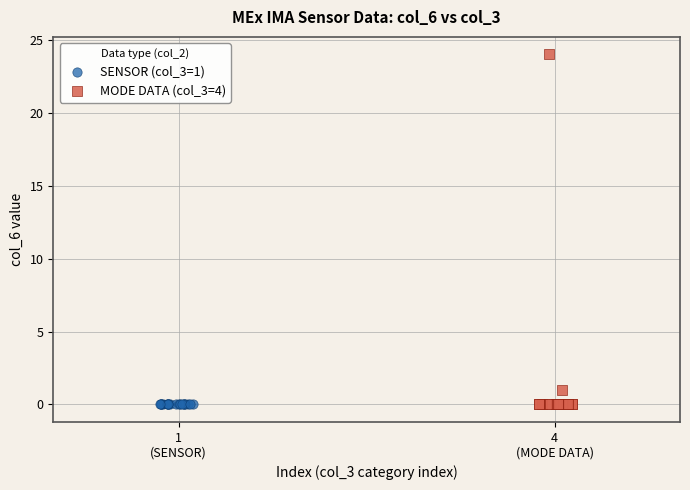

Which series contains the highest Y value?

MODE DATA (col_3=4)